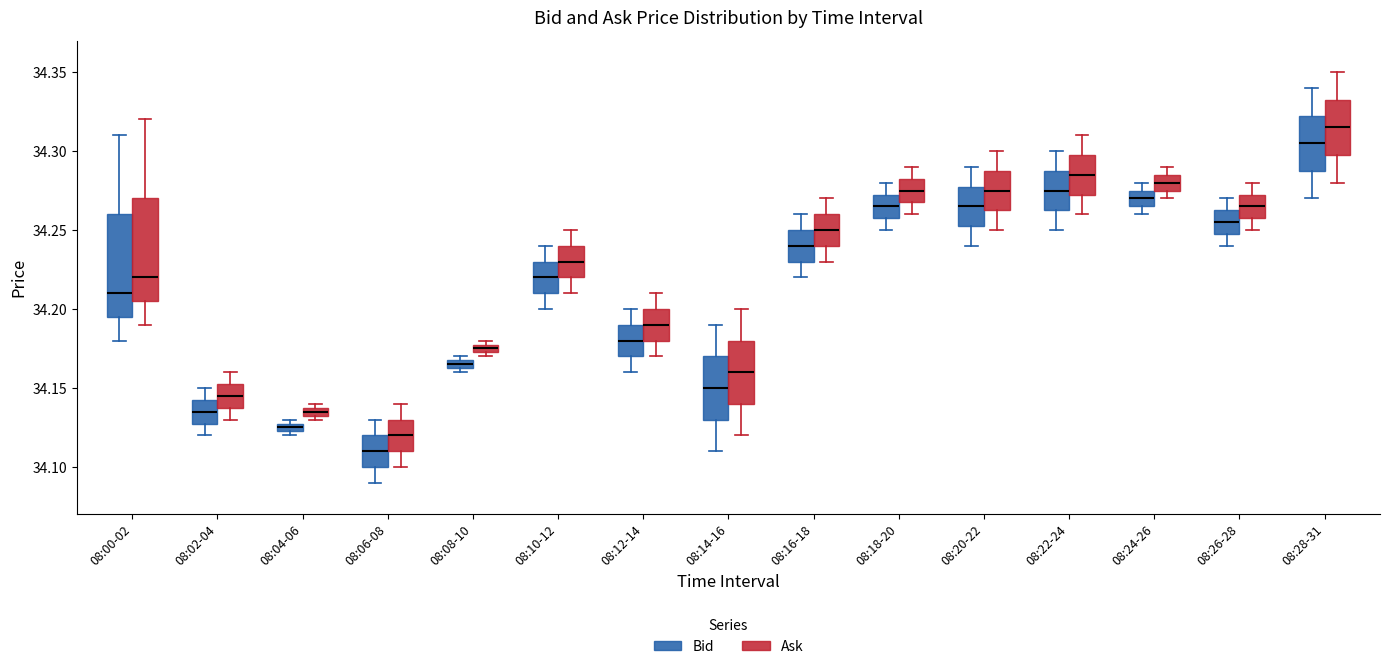

Where is the lower edge of the box for 08:20-22 (Ask) on the y-axis? The values are not printed on the chart, so give them approximately, as read against the axis.

34.265